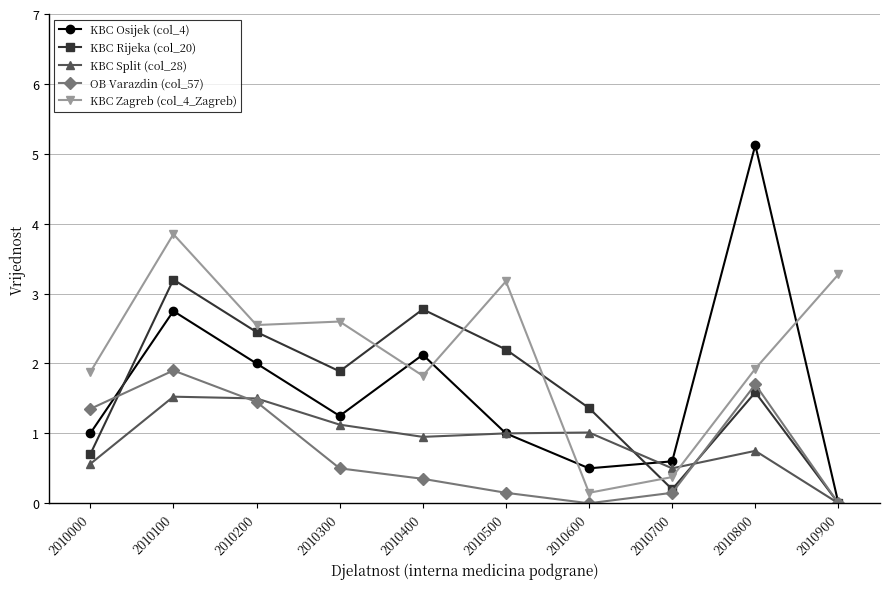

Rank the series by their maximum value, from highest to lowest.

KBC Osijek (col_4), KBC Zagreb (col_4_Zagreb), KBC Rijeka (col_20), OB Varazdin (col_57), KBC Split (col_28)